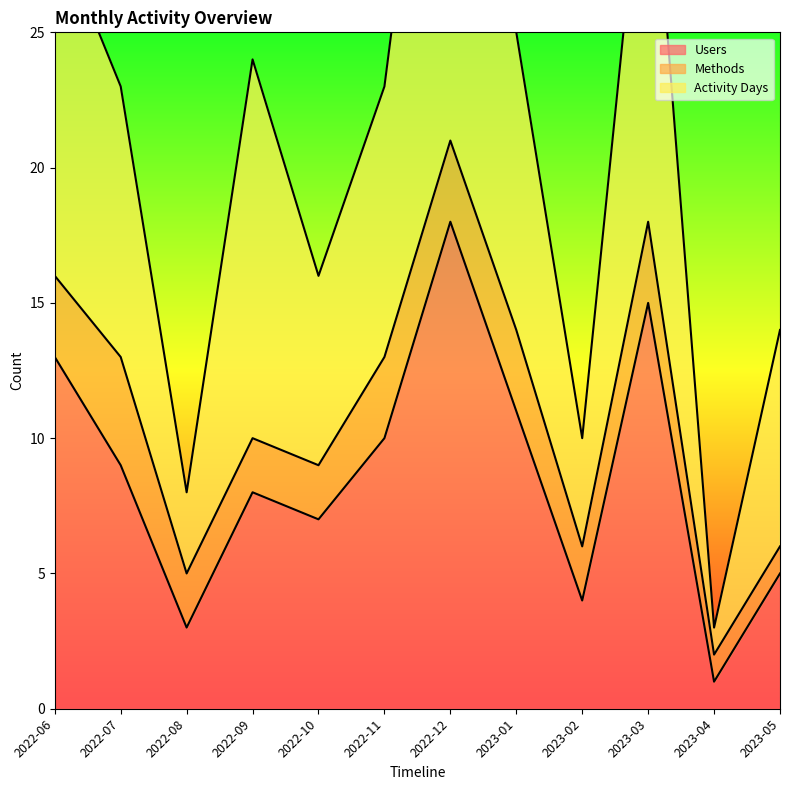

Between 2022-07 and 2023-03, which is larger?

2023-03